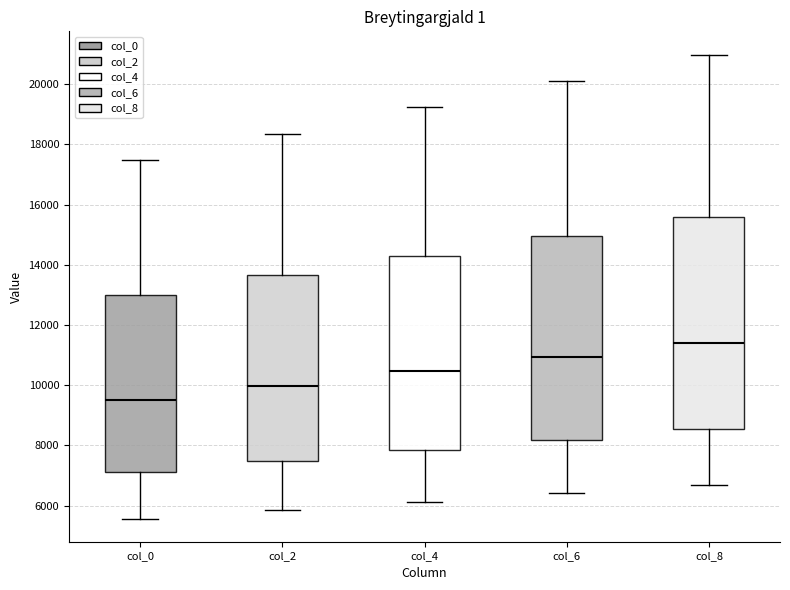

Where is the lower edge of the box for col_2 on the y-axis? The values are not printed on the chart, so give them approximately, as read against the axis.

7400